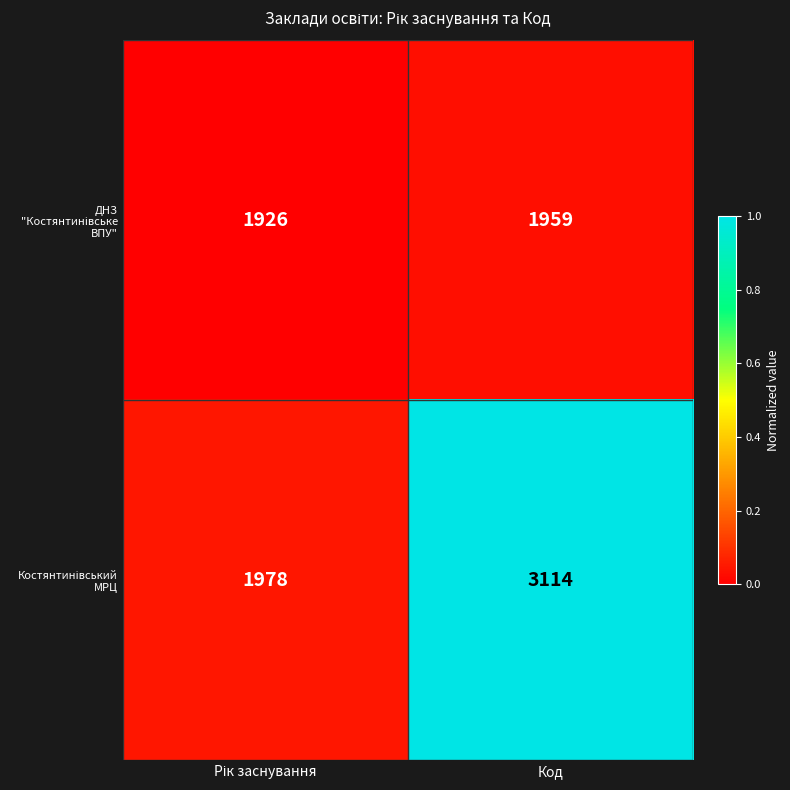

Which label corresponds to the largest value in the chart?

Код